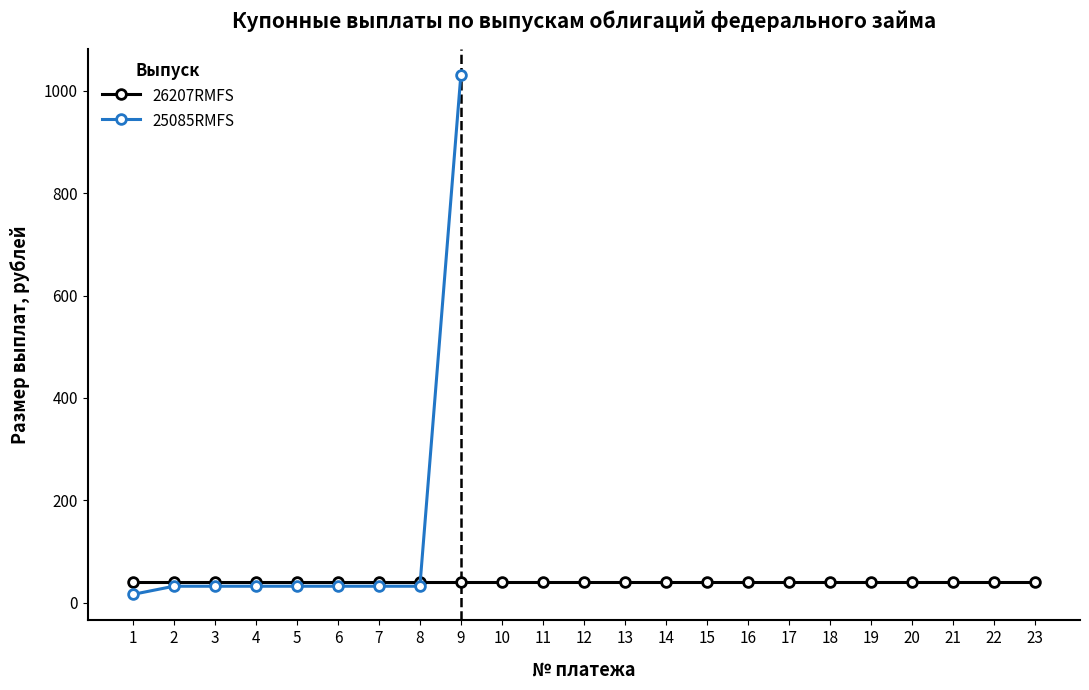

What is the minimum value shown in the chart?

16.0